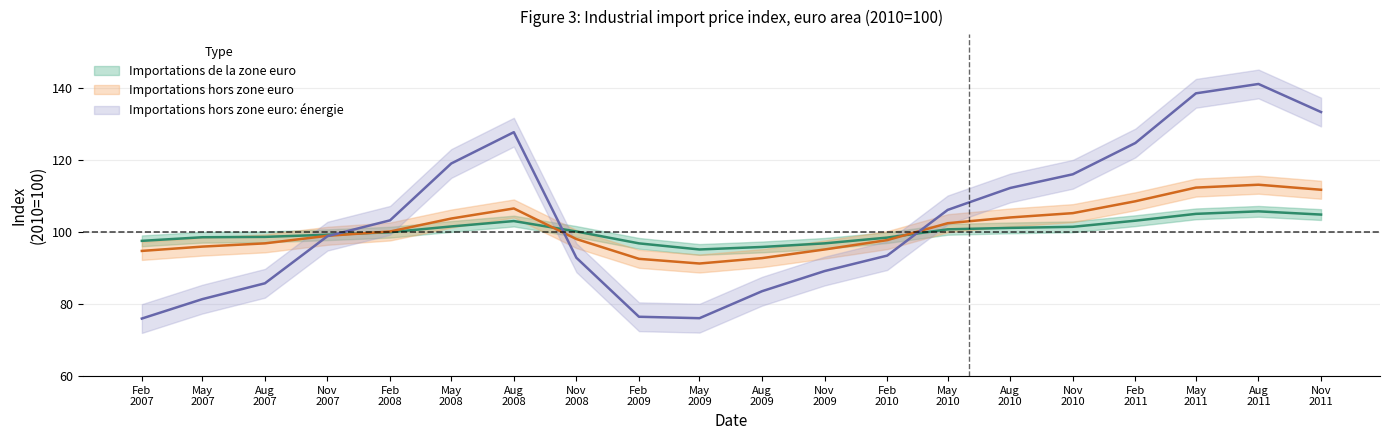

What is the value of the Importations de la zone euro point at the 13th from the left?

98.5